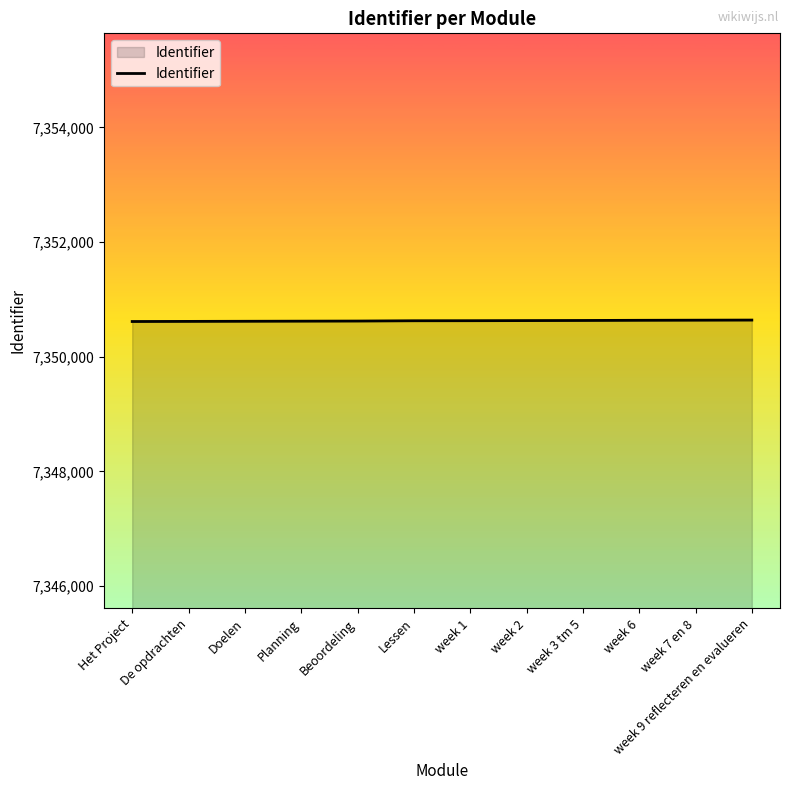

What is the maximum value shown in the chart?

7350640